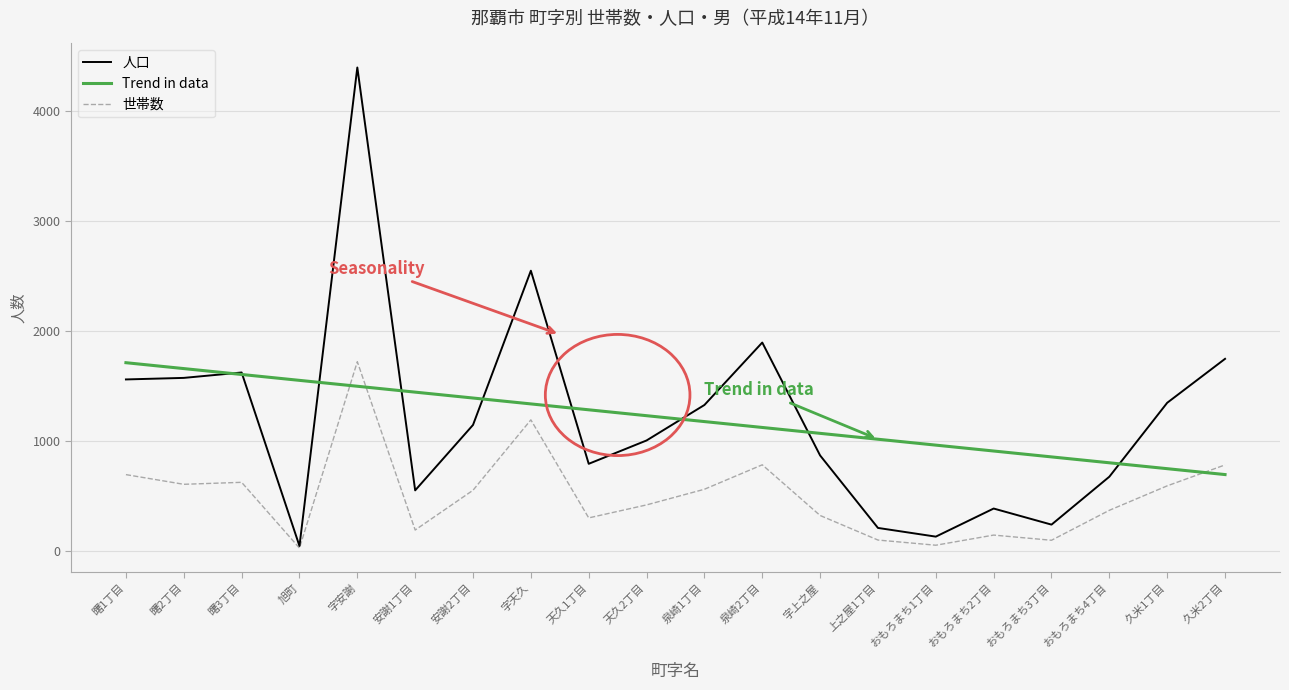

Rank the series at 字上之屋 from lowest to highest value.

世帯数, 人口, Trend in data